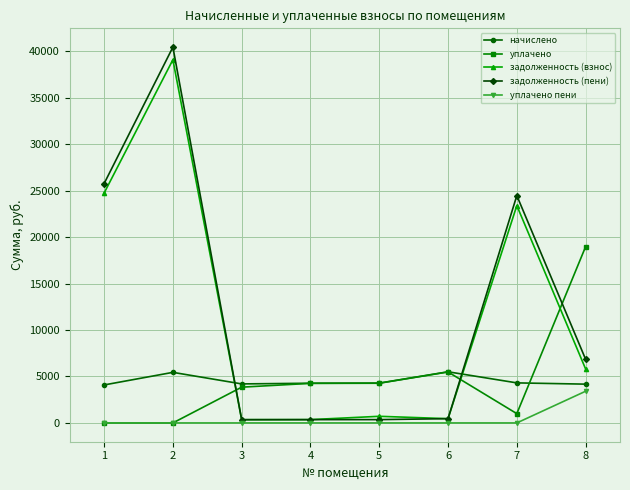

At which label is уплачено closest to 9482?

6